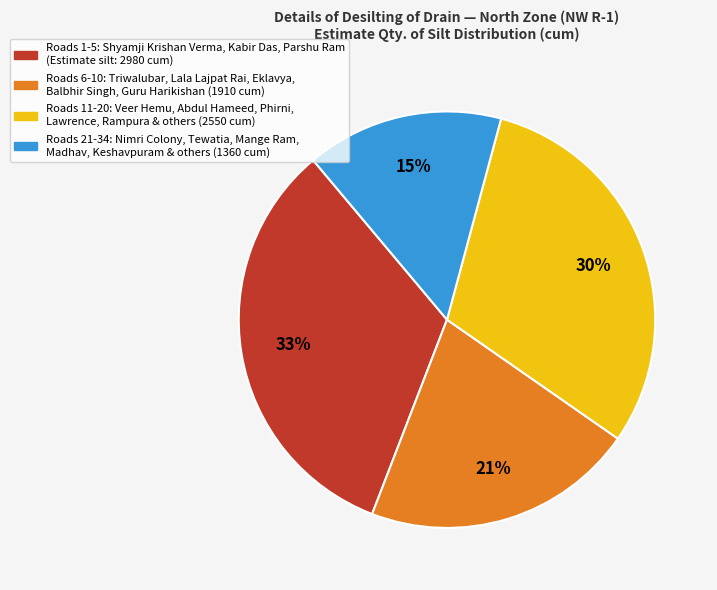

To the nearest percent, what is the average slice percentage?

25%